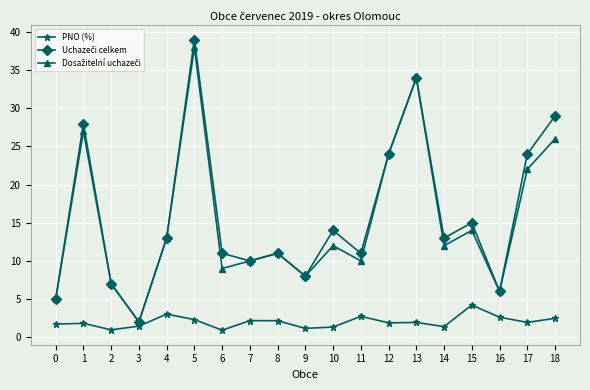

At which category does PNO (%) reach its first local valley?

2